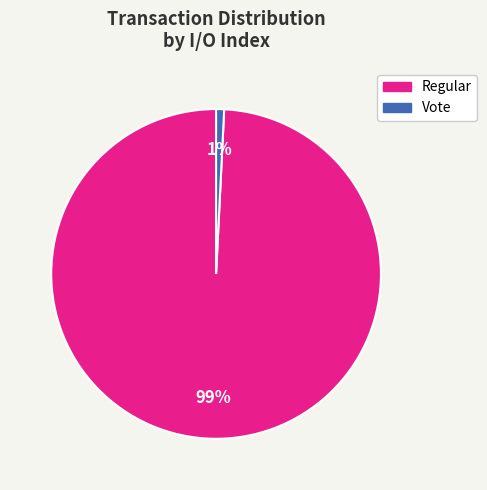

To the nearest percent, what is the average slice percentage?

50%